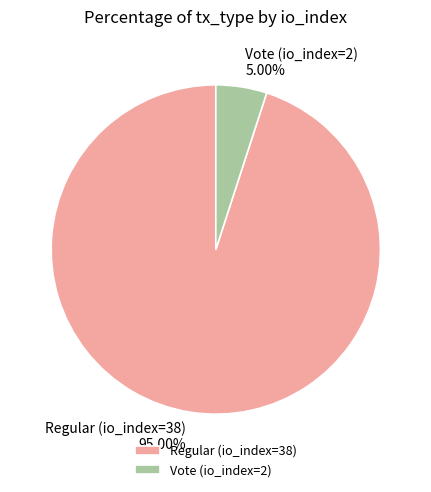

What percentage is the Vote (io_index=2) slice, to the nearest percent?

5%